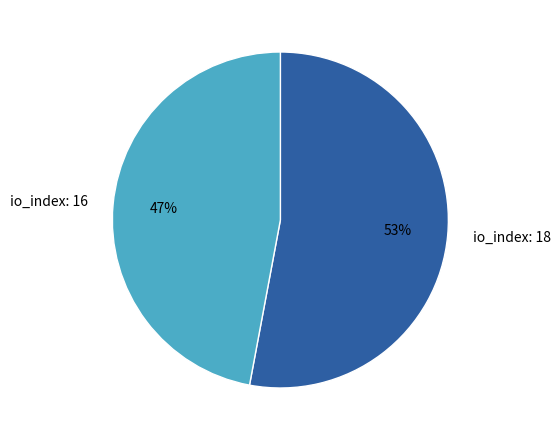

Do io_index: 16 and io_index: 18 together represent more than half of the pie?

Yes